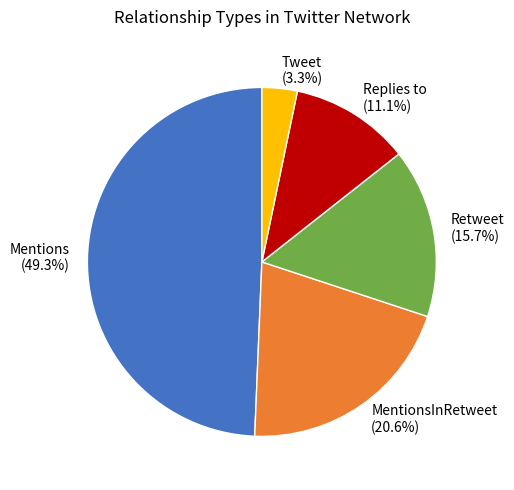

To the nearest percent, what percentage of the pie is Tweet?

3%